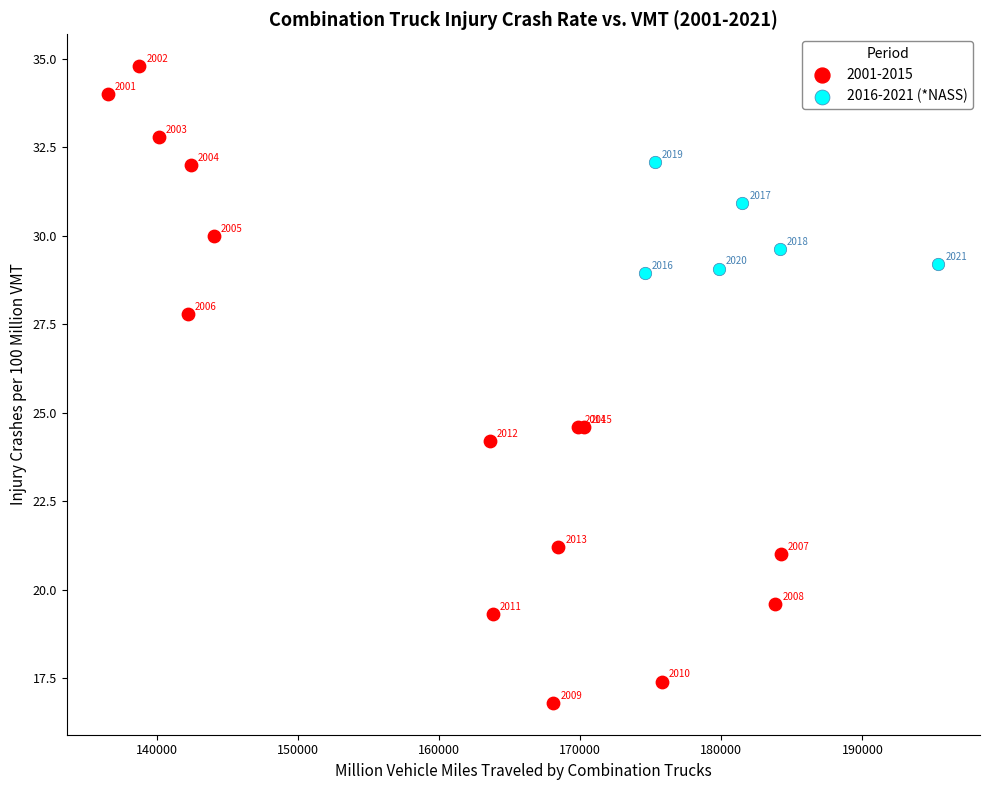

Which series contains the lowest Y value?

2001-2015